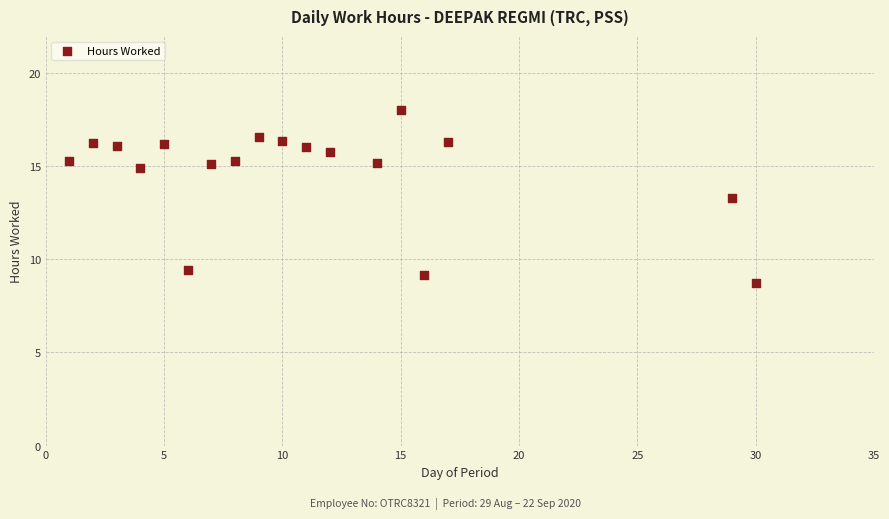

What Y value in the scatter plot is closest to 13?

13.3